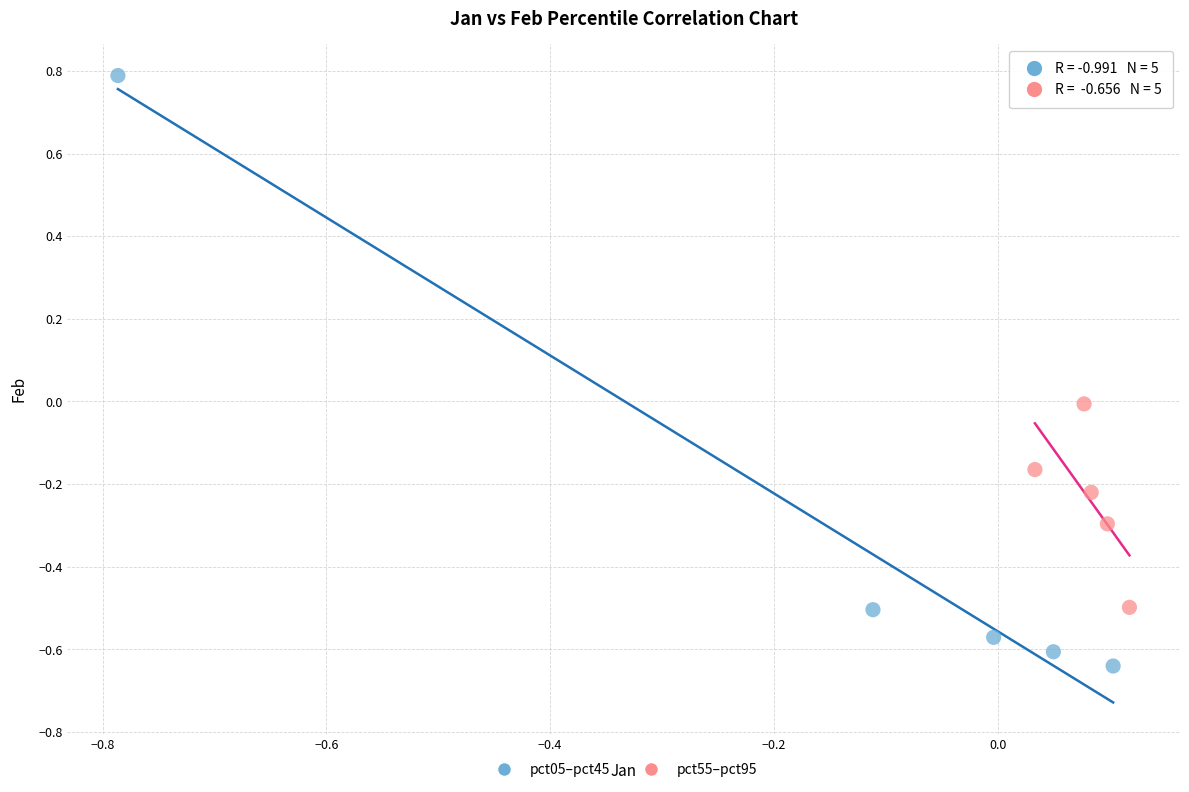

Which series contains the lowest Y value?

pct05–pct45